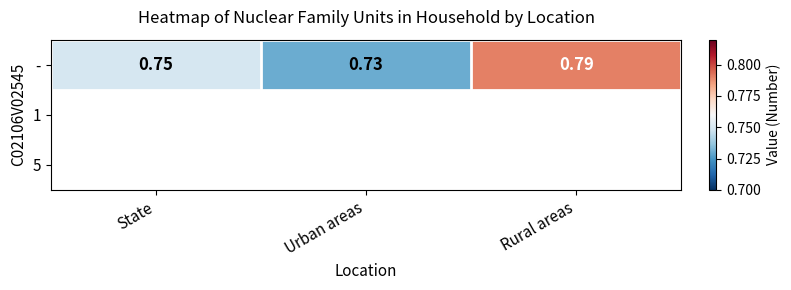

Reading left to right, list all the values displayed in this chart.

0.8	0.7	0.8